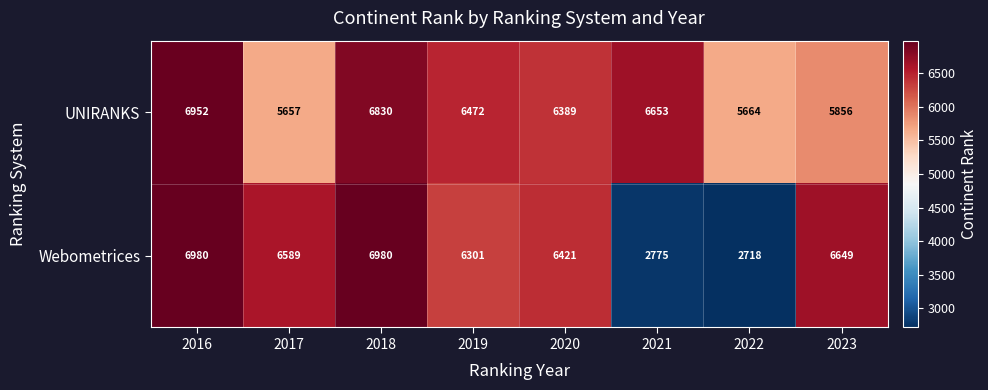

What is the approximate value of UNIRANKS at 2017, to the nearest 50?

5650